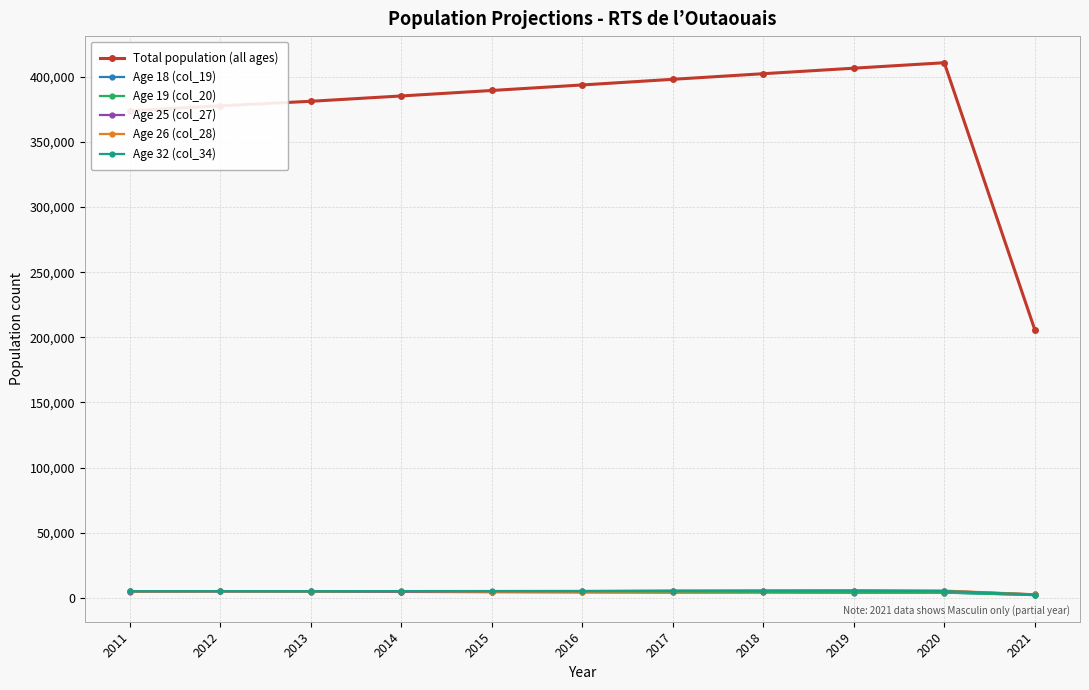

What is the highest value of the Age 26 (col_28) series?

5645